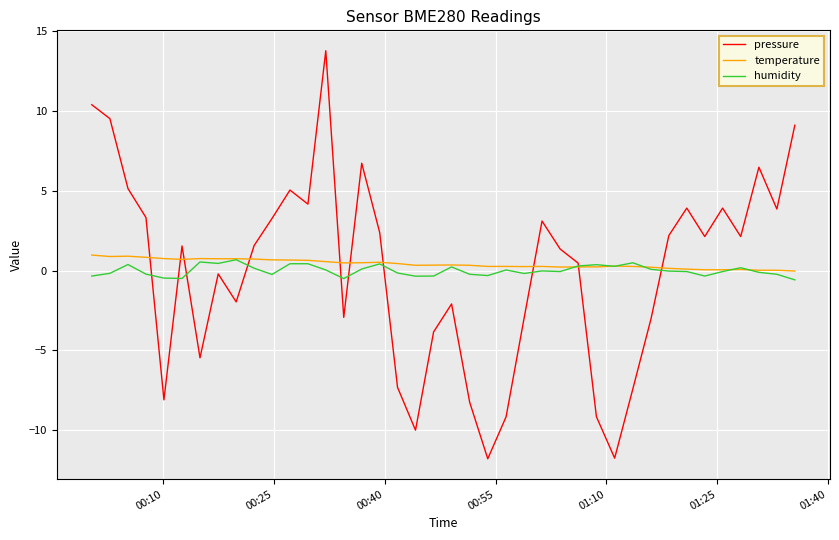

What is the difference between the maximum and minimum values in the temperature series?

1.0